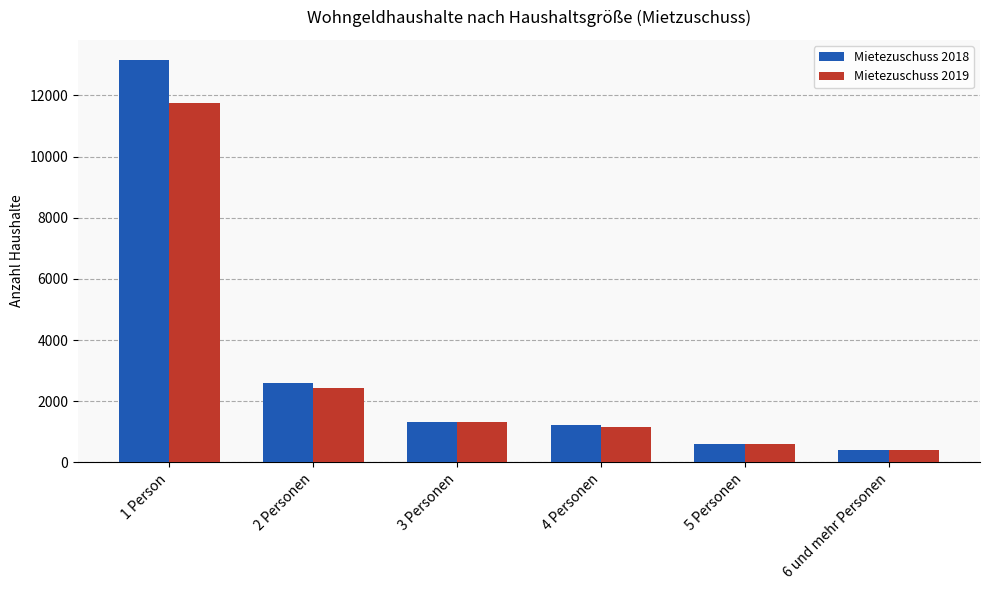

Reading left to right, what are all the values shown in this chart?

Mietezuschuss 2018: 1 Person=13156	2 Personen=2587	3 Personen=1326	4 Personen=1209	5 Personen=606	6 und mehr Personen=392
Mietezuschuss 2019: 1 Person=11763	2 Personen=2427	3 Personen=1312	4 Personen=1163	5 Personen=588	6 und mehr Personen=401